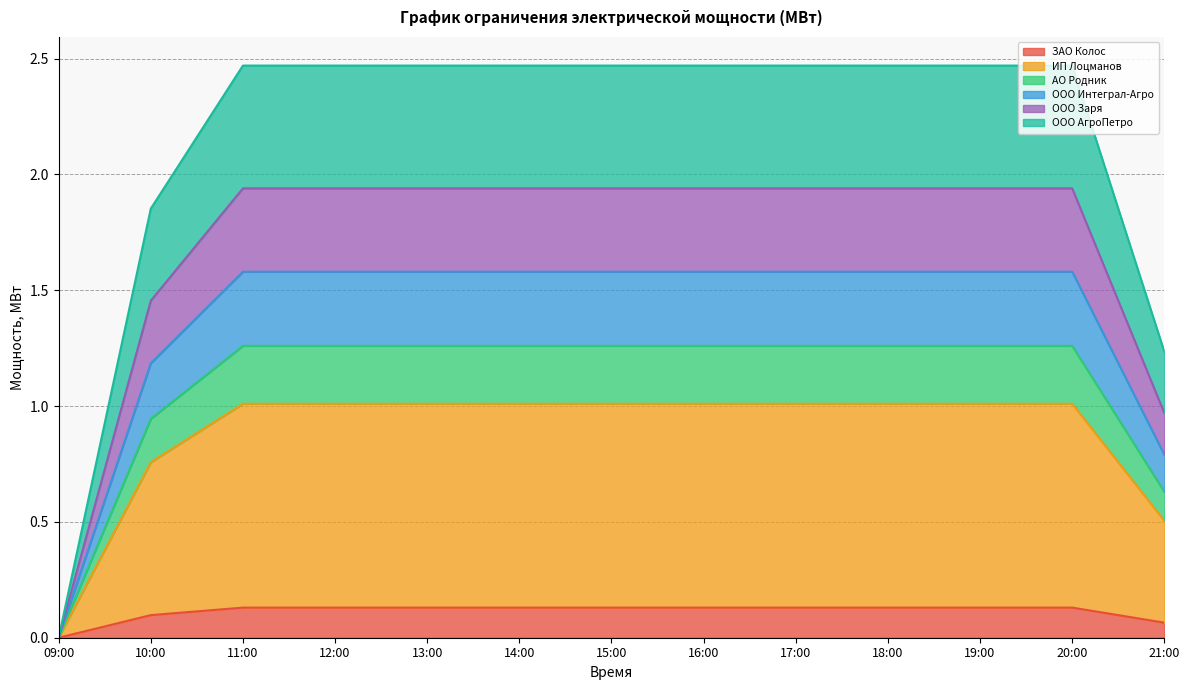

At which category is the sum across all series the highest?

11:00